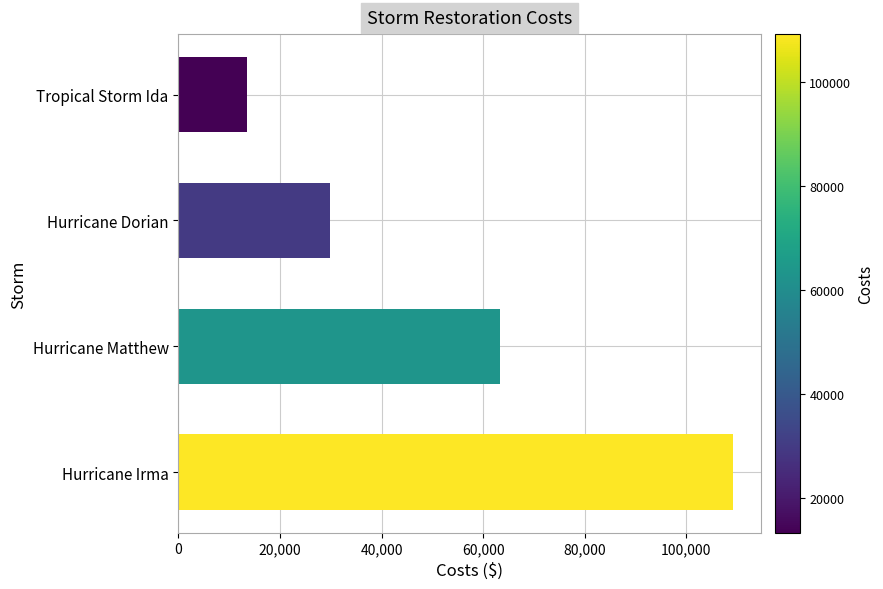

Which has a higher value, Hurricane Irma or Hurricane Matthew?

Hurricane Irma